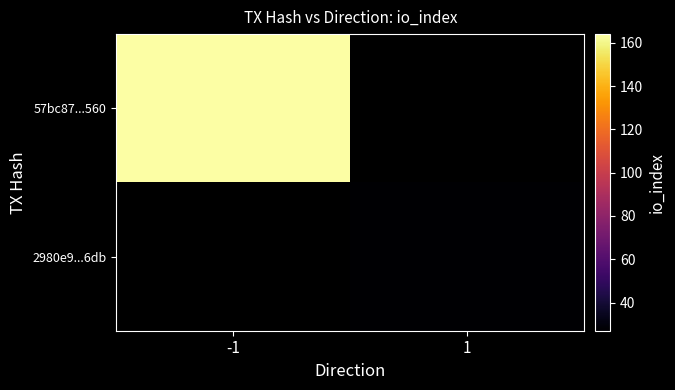

What is the greatest value displayed?

164.0